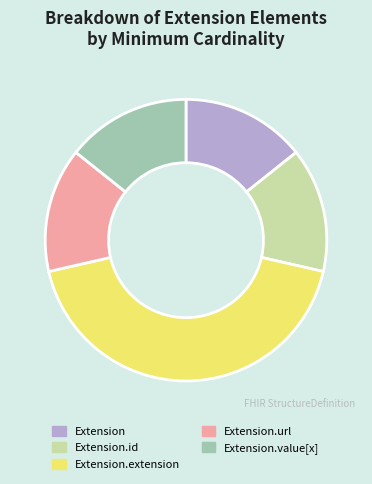

Which slice is the largest?

Extension.extension